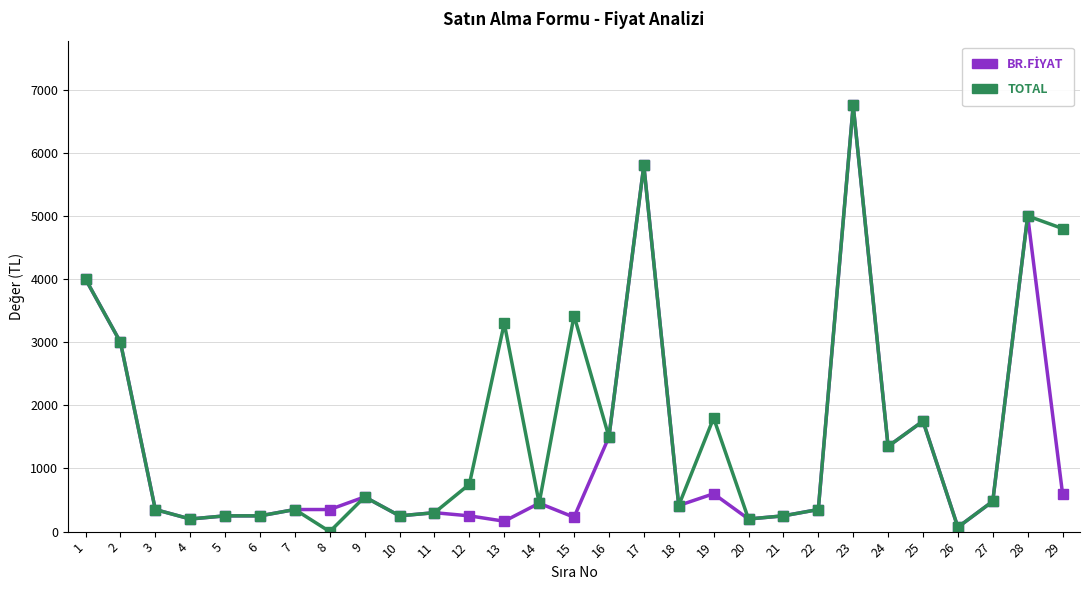

What is the value of the TOTAL point at the 16th from the left?

1500.0